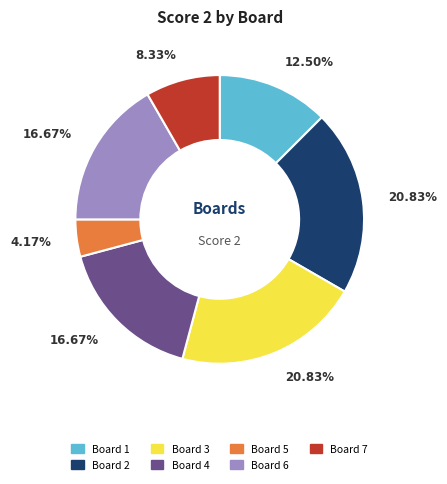

How many segments does this pie chart have?

7